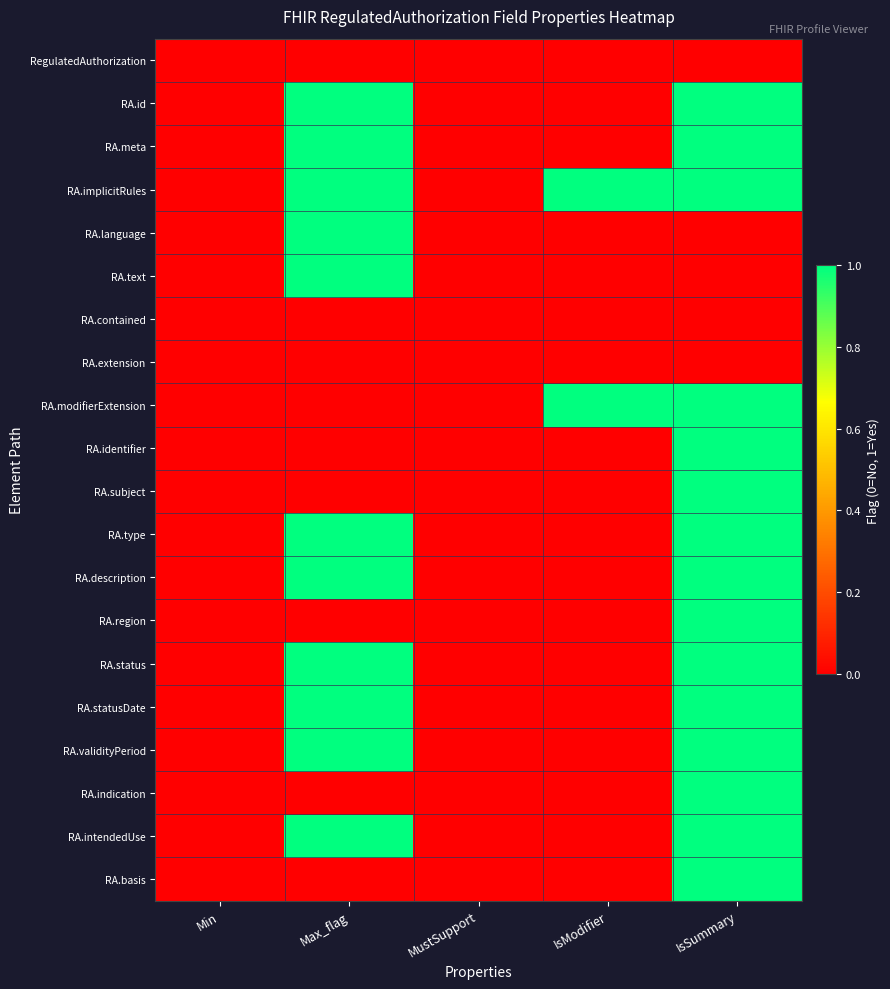

Which series changed the most between Max_flag and IsSummary?

RA.language